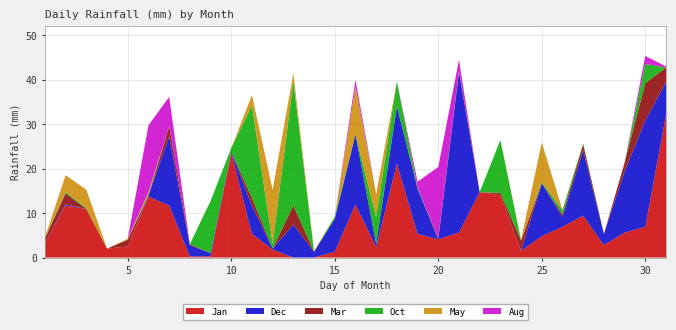

Reading left to right, extract all data points from this chart.

Jan: 3.3	11.7	10.9	2.0	2.5	13.7	11.7	0.2	0.2	23.6	5.3	1.8	0.0	0.0	1.3	11.9	2.3	21.1	5.3	4.1	5.6	14.7	14.0	1.5	4.8	6.9	9.4	2.8	5.6	6.9	32.0
Dec: 0.0	0.2	0.0	0.0	0.0	0.2	15.5	2.5	0.8	0.2	6.3	0.2	7.4	1.3	7.4	15.8	0.8	12.9	10.2	0.0	36.1	0.0	0.0	0.0	11.9	2.3	14.7	2.5	13.7	23.9	7.4
Mar: 1.0	2.5	0.0	0.0	1.5	0.0	2.3	0.2	0.0	0.0	1.8	0.0	4.3	0.0	0.0	0.0	0.0	0.0	0.0	0.2	0.0	0.0	0.5	2.3	0.0	0.5	1.3	0.0	2.0	8.4	3.3
Oct: 0.0	0.2	0.2	0.0	0.0	0.2	0.0	0.0	11.7	0.8	20.8	1.0	27.9	0.0	0.5	0.0	6.1	5.6	0.2	0.0	0.2	0.0	11.9	0.0	0.2	1.0	0.2	0.0	0.0	4.3	0.0
May: 0.2	3.8	4.1	0.0	0.2	0.5	0.0	0.0	0.0	0.0	2.3	12.2	1.8	0.2	0.0	10.7	5.1	0.0	0.0	0.0	0.0	0.0	0.0	0.2	8.9	0.0	0.0	0.0	0.0	0.0	0.0
Aug: 0.0	0.0	0.0	0.0	0.0	15.0	6.6	0.0	0.0	0.0	0.0	0.0	0.0	0.0	0.0	1.5	0.0	0.0	1.3	16.0	2.5	0.0	0.0	0.0	0.0	0.0	0.0	0.0	0.0	1.8	0.2